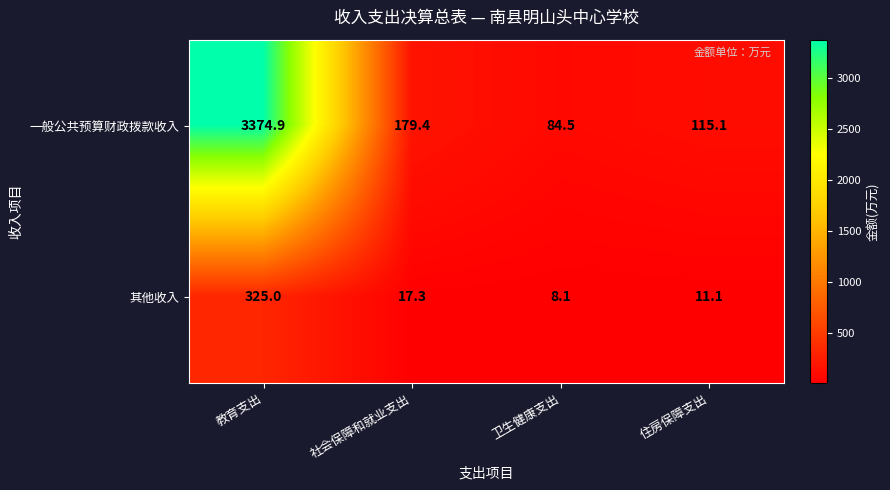

What is the average value of the 其他收入 series?

90.4